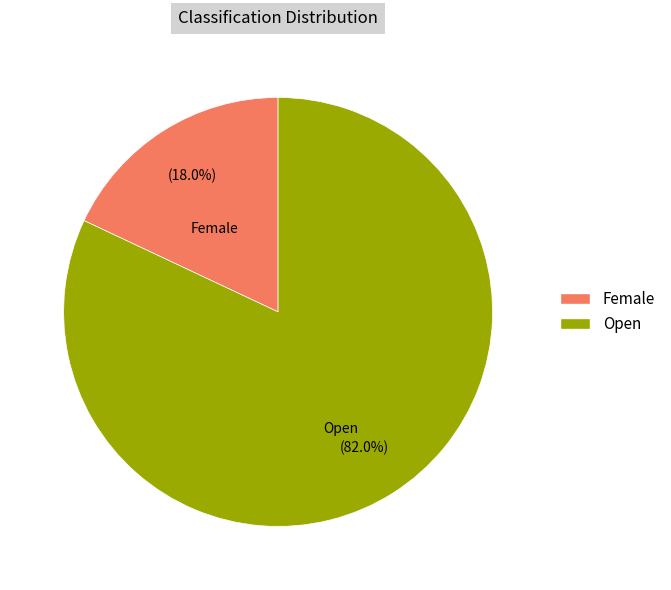

Is the sum of Female and Open greater than half?

Yes